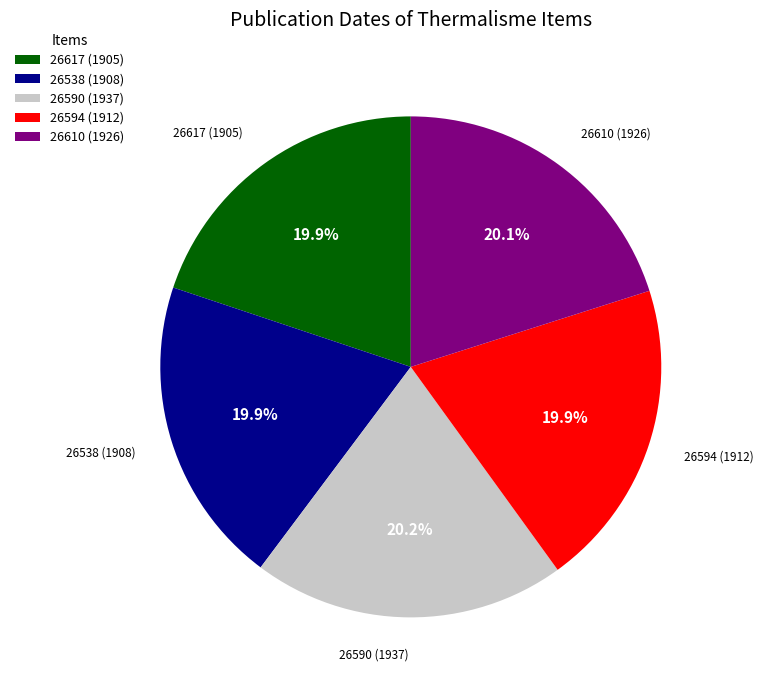

Do 26590 (1937) and 26617 (1905) together represent more than half of the pie?

No